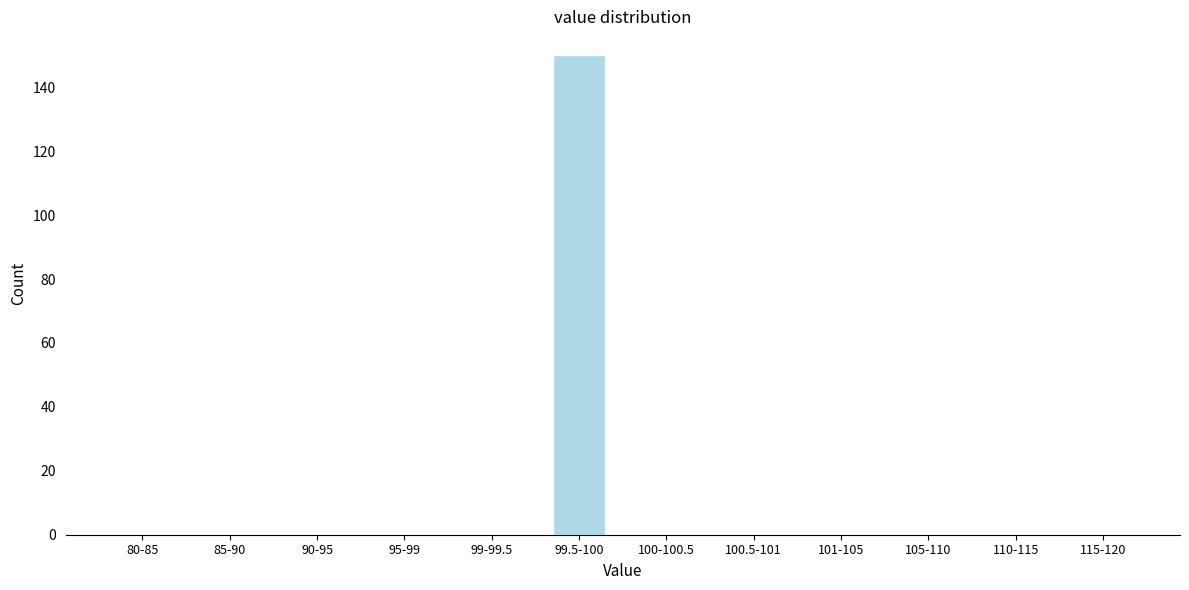

Reading left to right, what are all the values shown in this chart?

80-85=0	85-90=0	90-95=0	95-99=0	99-99.5=0	99.5-100=150	100-100.5=0	100.5-101=0	101-105=0	105-110=0	110-115=0	115-120=0